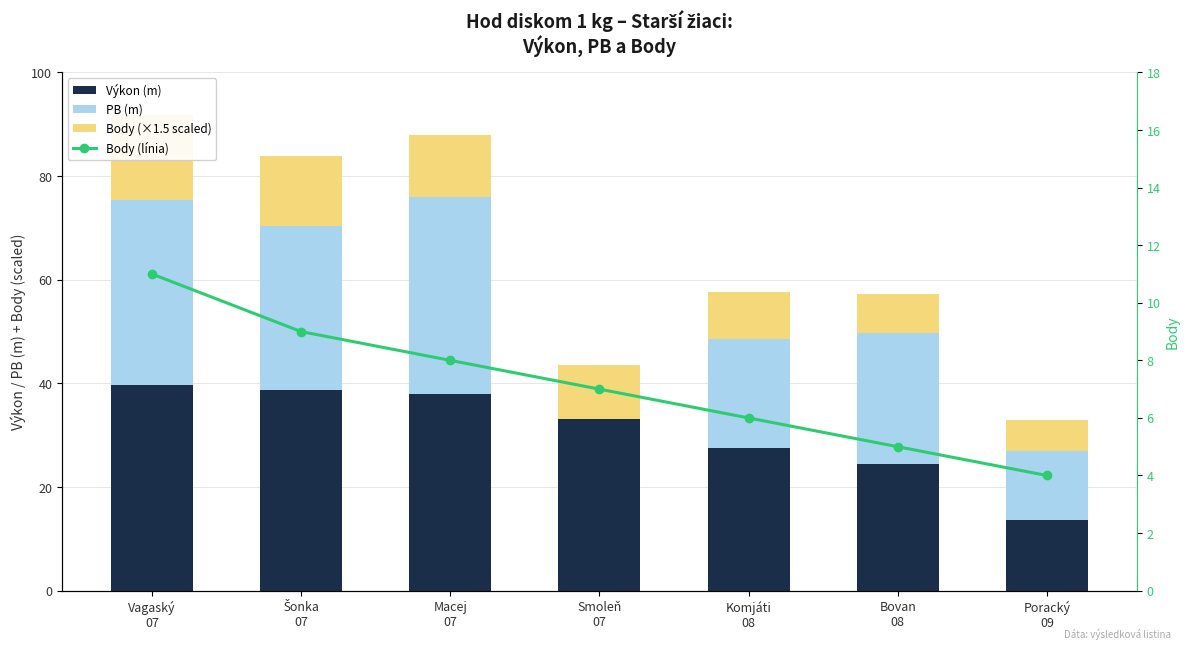

Read the PB (m) value at Komjáti
08.

21.0